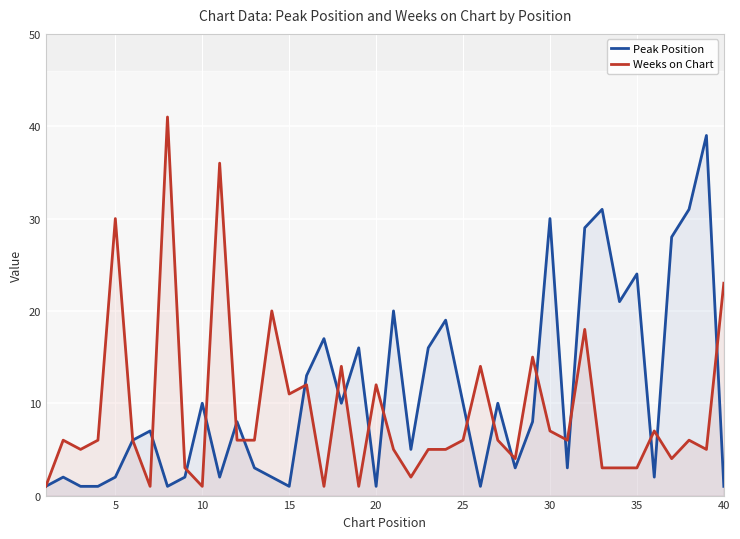

What is the highest value of the Peak Position series?

39